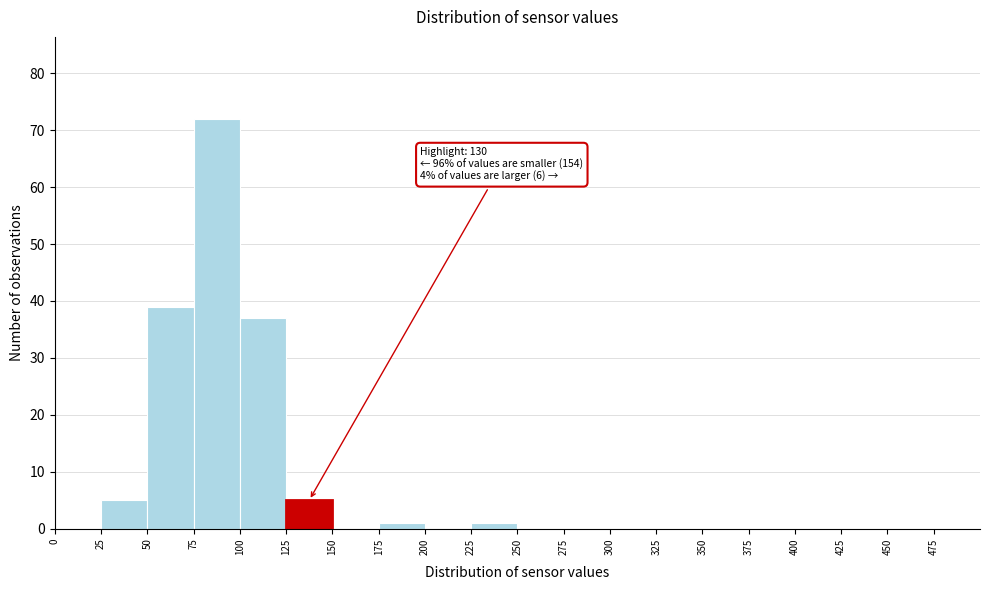

Which range on the x-axis has the tallest bar?

75 to 100